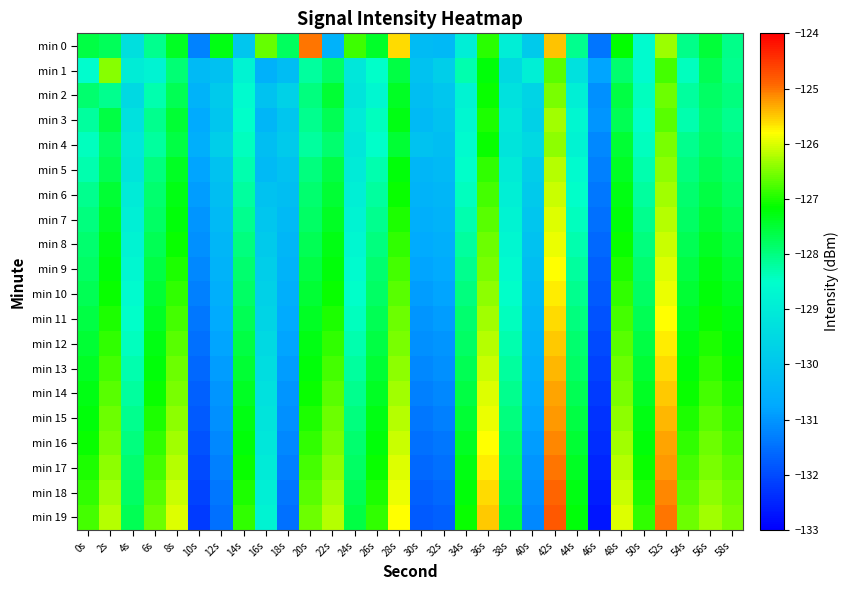

At how many categories does at least one series exceed -129?

26